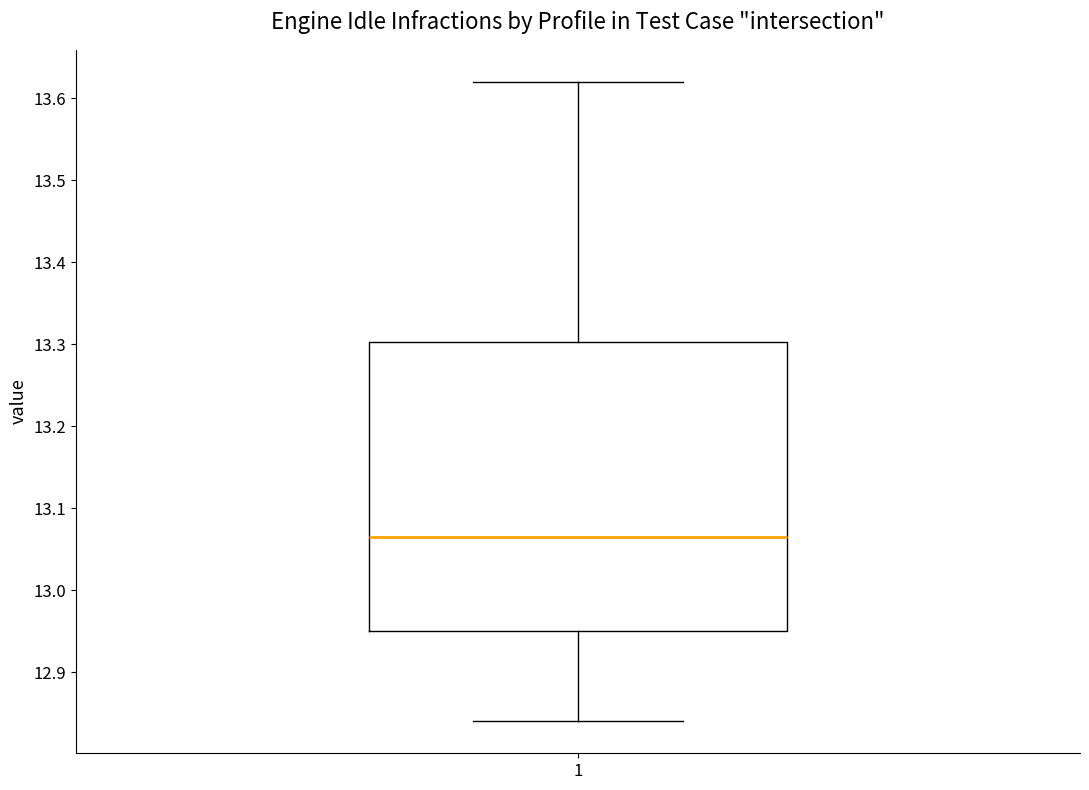

Read this box plot against the y-axis: the position of the median line, the range covered by the box, and the ends of both whiskers. The values are not printed on the chart, so give them approximately, as read against the axis.

median 13.07, box 12.95 to 13.30, whiskers 12.84 to 13.62